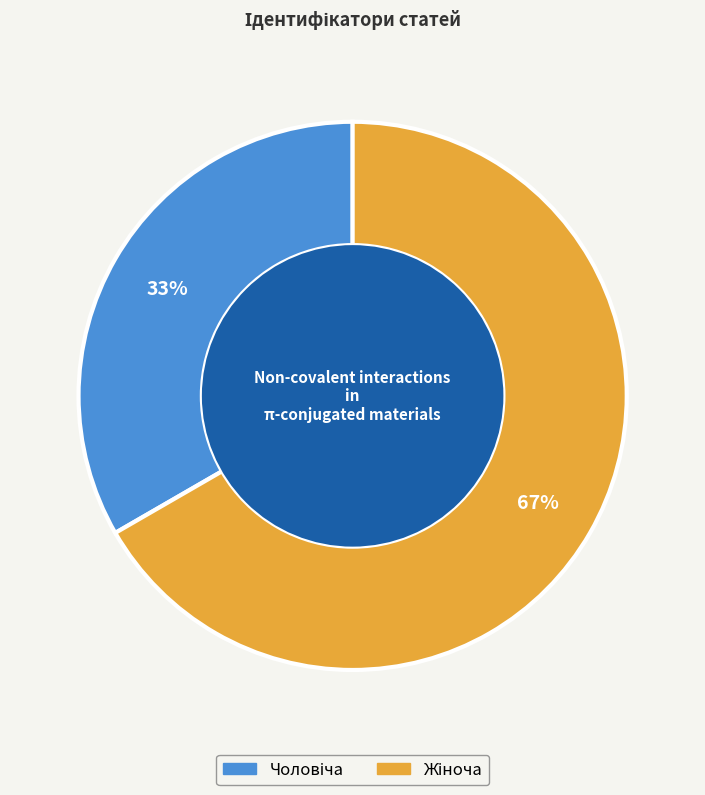

Count the number of slices in the pie.

2